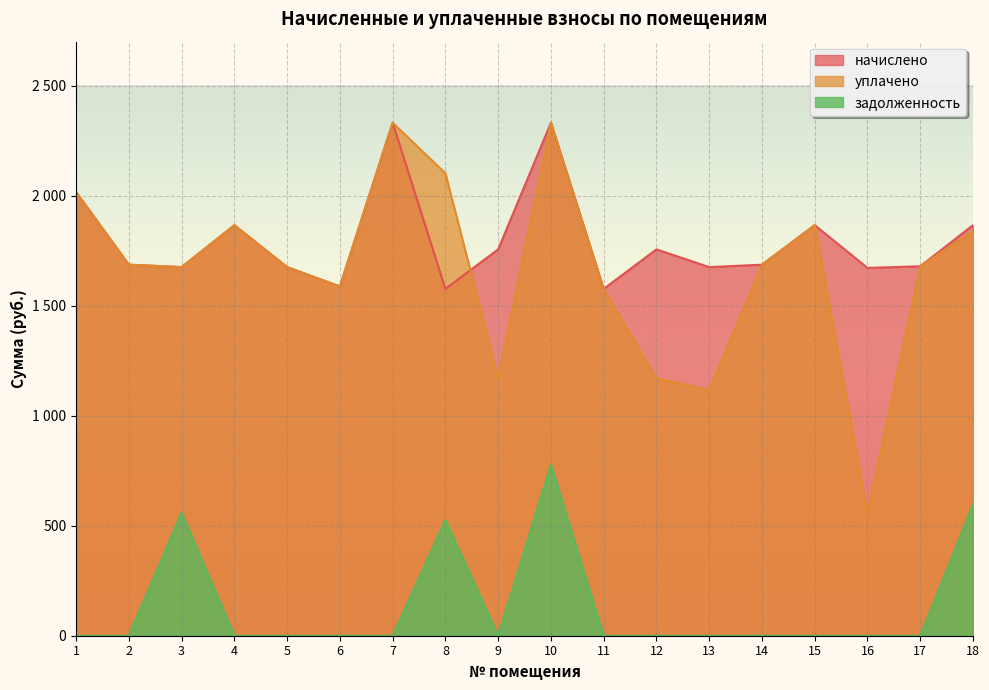

Reading right to left, list all the values displayed in this chart.

начислено: 18=1866.0	17=1679.0	16=1671.7	15=1866.0	14=1686.4	13=1675.3	12=1756.0	11=1576.4	10=2331.6	9=1756.0	8=1576.4	7=2331.6	6=1587.4	5=1675.3	4=1866.0	3=1675.3	2=1686.4	1=2016.3
уплачено: 18=1838.9	17=1679.0	16=557.2	15=1866.0	14=1686.4	13=1116.9	12=1170.7	11=1576.4	10=2331.6	9=1170.7	8=2101.8	7=2331.6	6=1587.4	5=1675.3	4=1866.0	3=1675.3	2=1686.4	1=2016.3
задолженность: 18=594.9	17=0.0	16=0.0	15=0.0	14=0.0	13=0.0	12=0.0	11=0.0	10=777.2	9=0.0	8=525.5	7=0.0	6=0.0	5=0.0	4=0.0	3=558.5	2=0.0	1=0.0